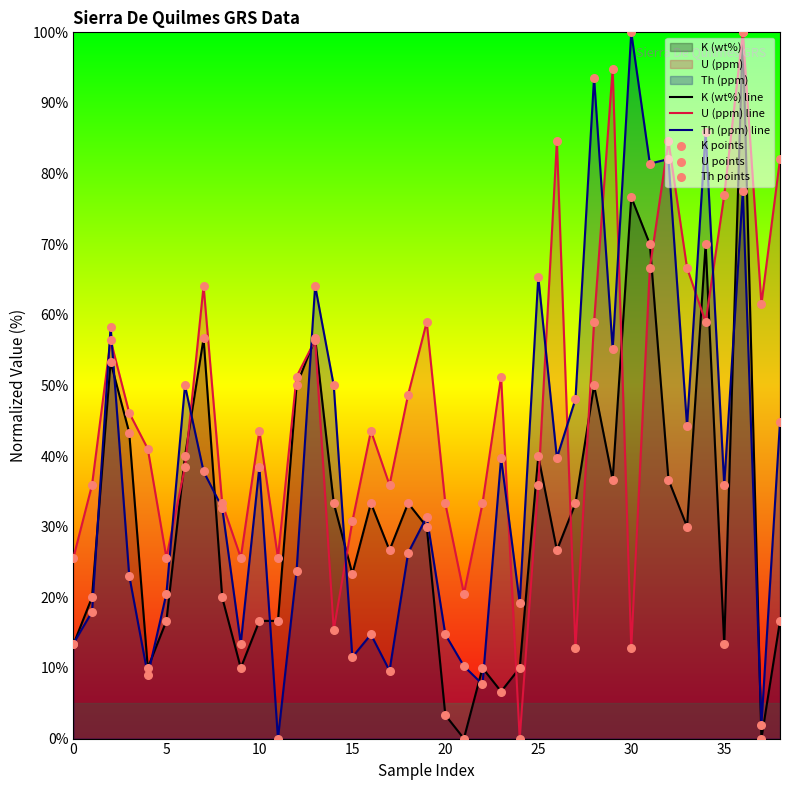

At which category is the sum across all series the highest?

36